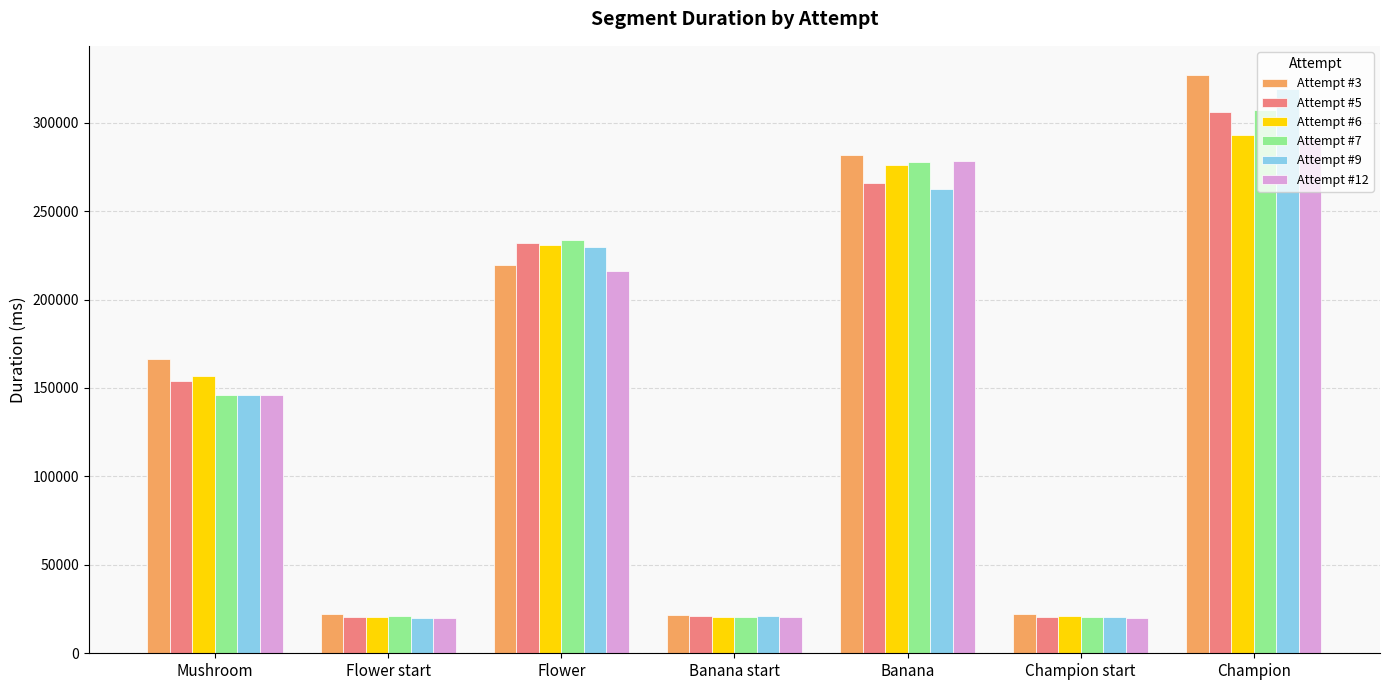

At which label does Attempt #6 reach its peak?

Champion